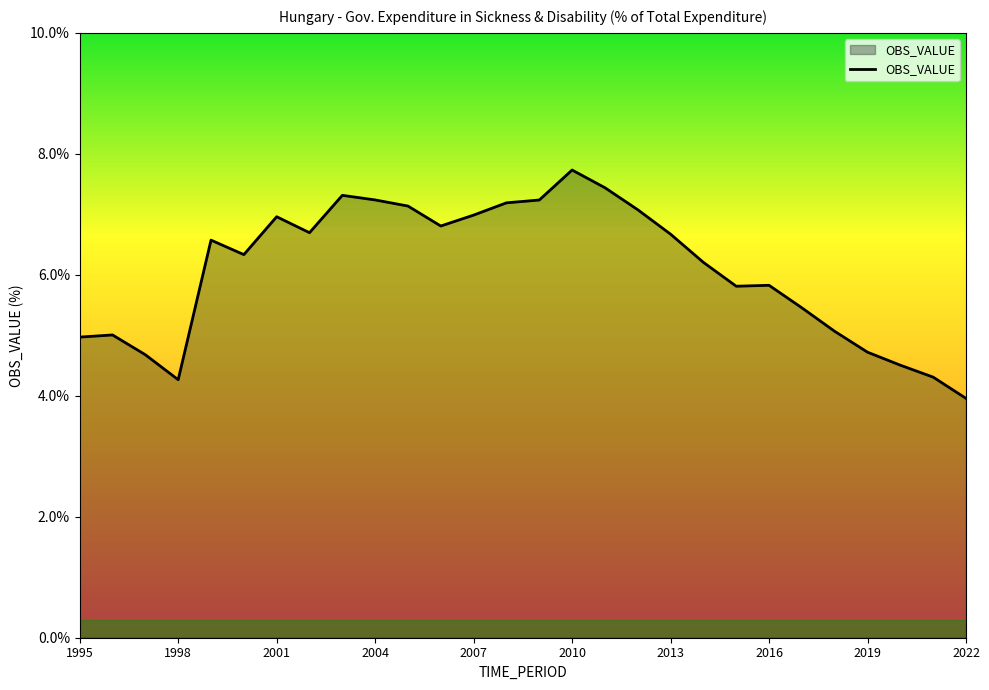

How many lines are shown in the chart?

1